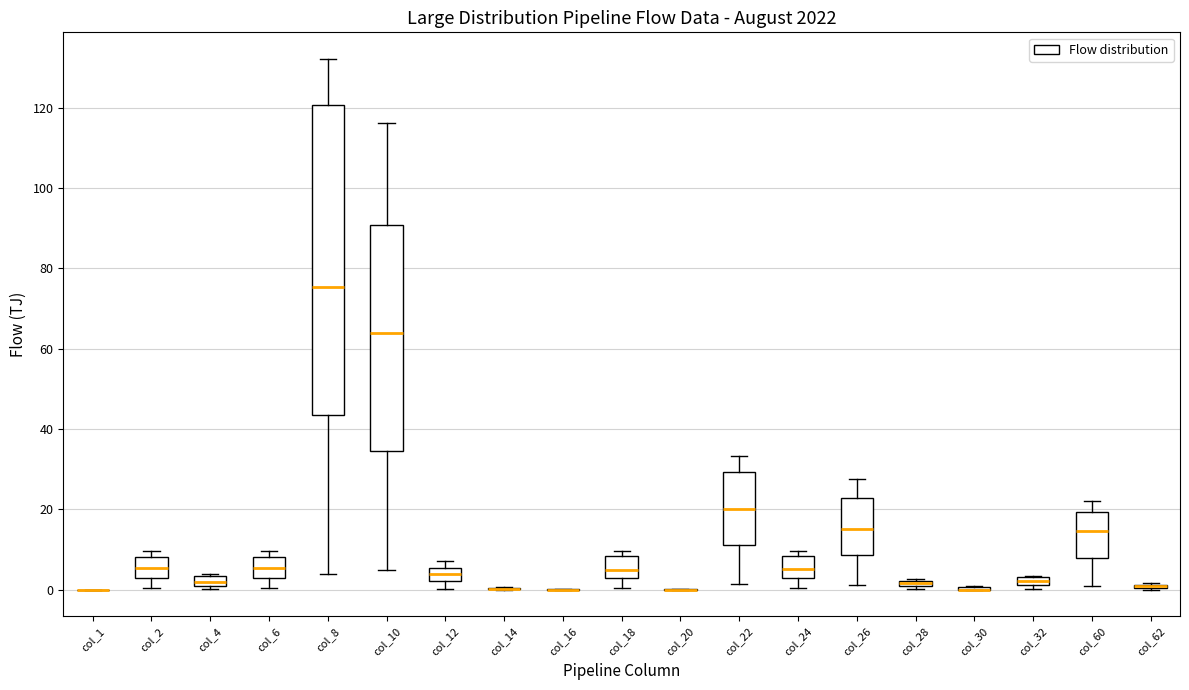

Comparing the boxes themselves (not the whiskers), which one is the tallest?

col_8